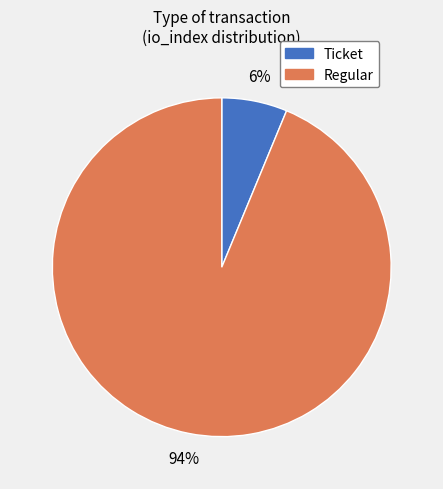

To the nearest percent, what portion does Regular represent?

94%